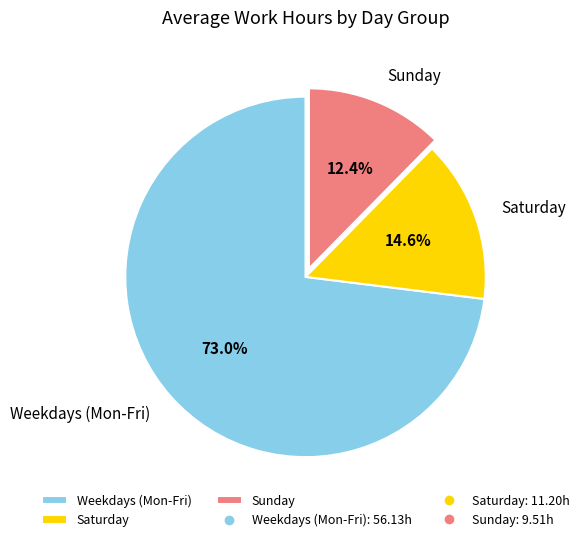

Which has a higher value, Weekdays (Mon-Fri) or Sunday?

Weekdays (Mon-Fri)